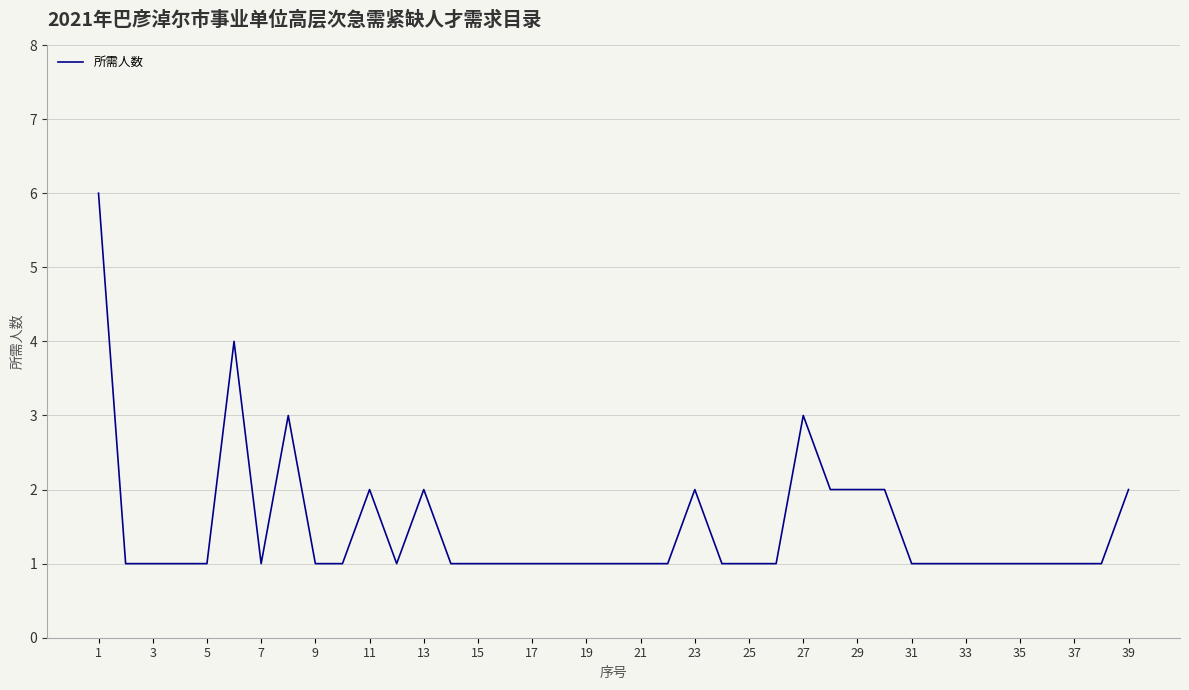

What is the maximum value shown in the chart?

6